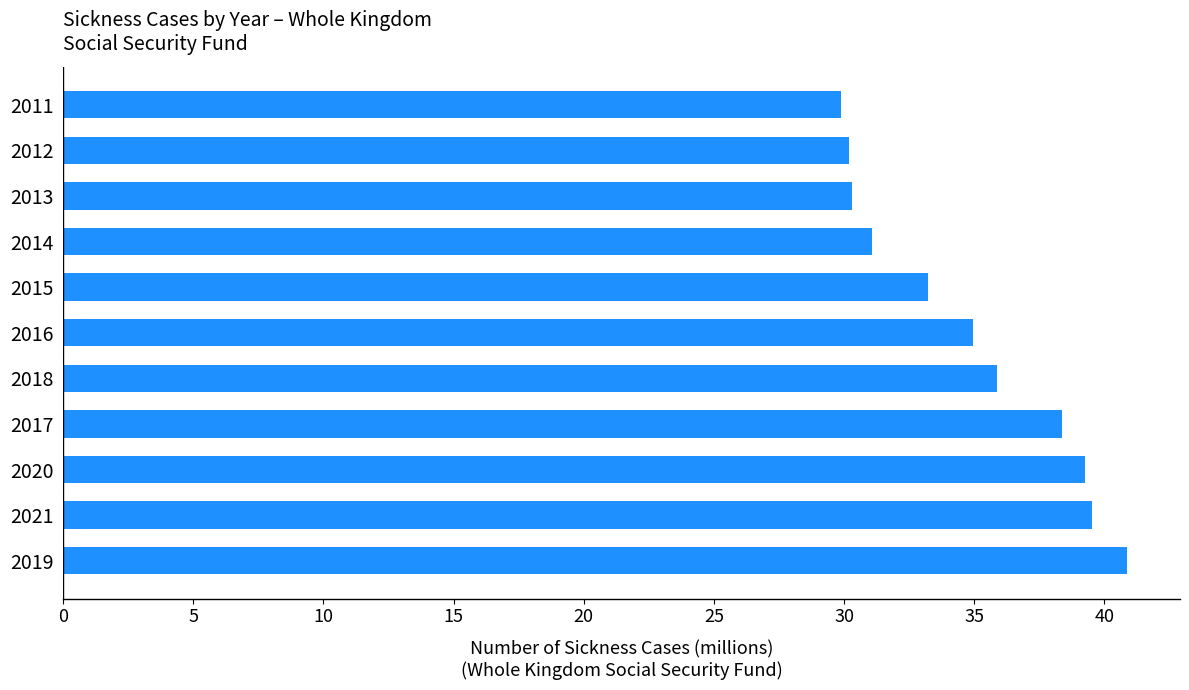

What is the sum of the values at 2012 and 2018?

66.1